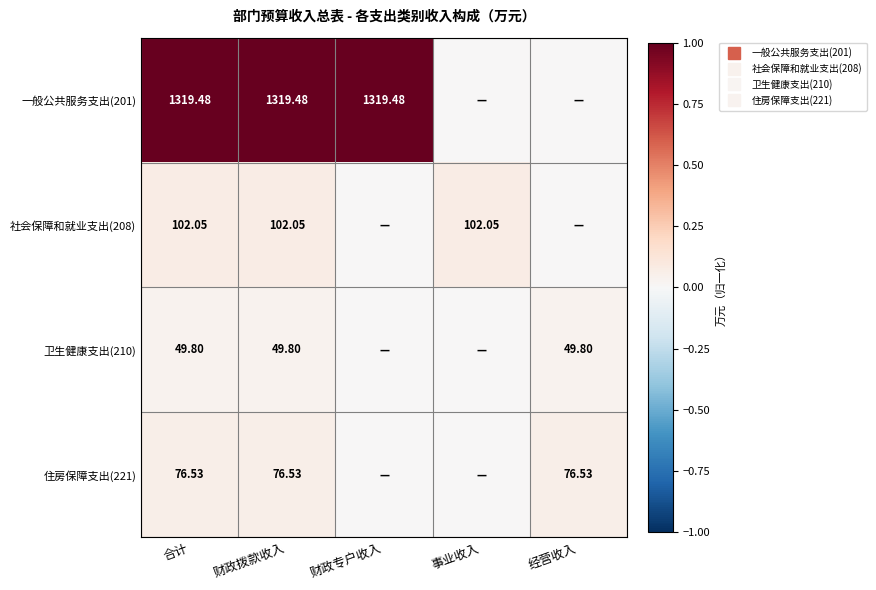

Which has a higher value, 财政专户收入 or 合计?

财政专户收入